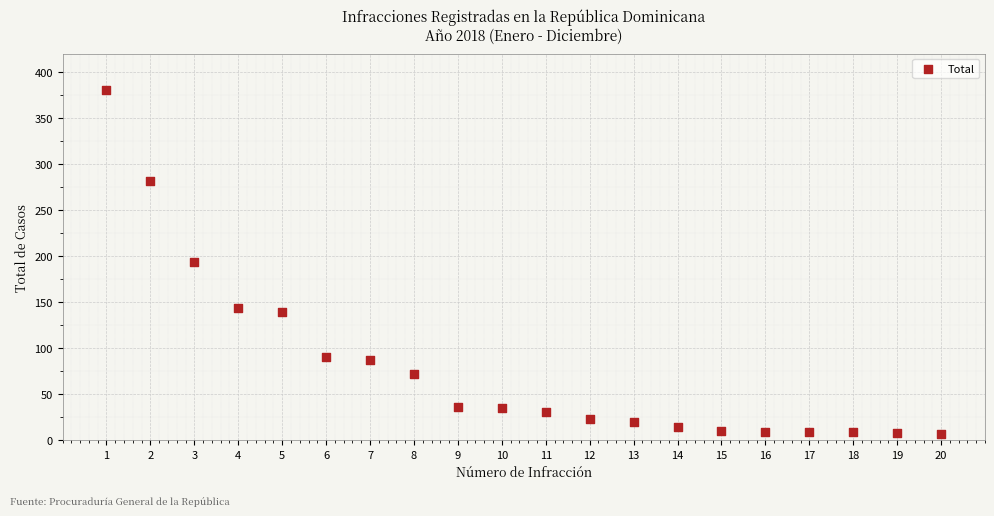

What is the range of X values (max minus min)?

19